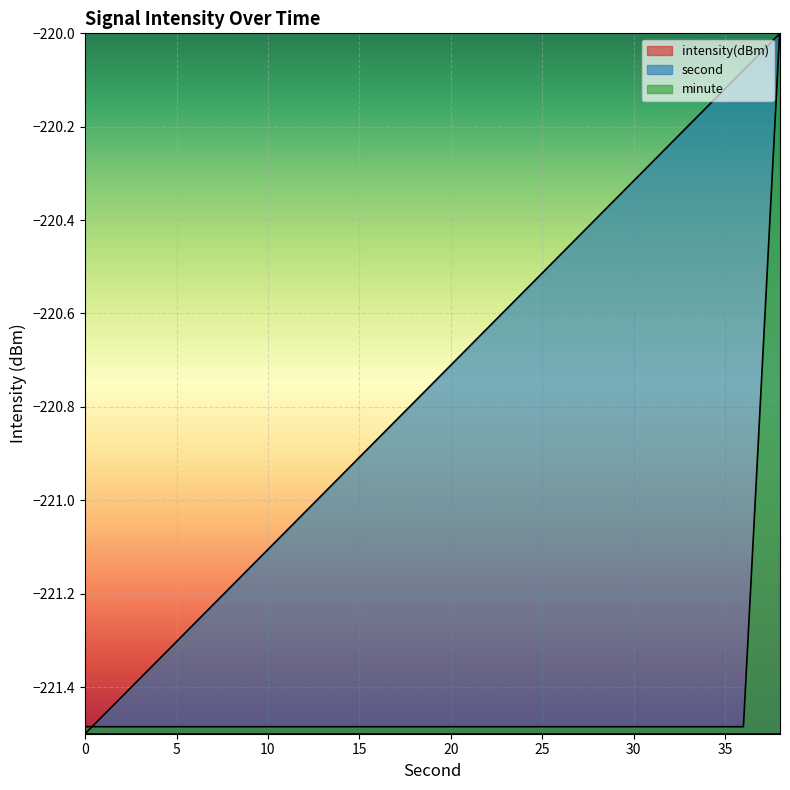

What are all the series names shown in the legend?

intensity(dBm), second, minute